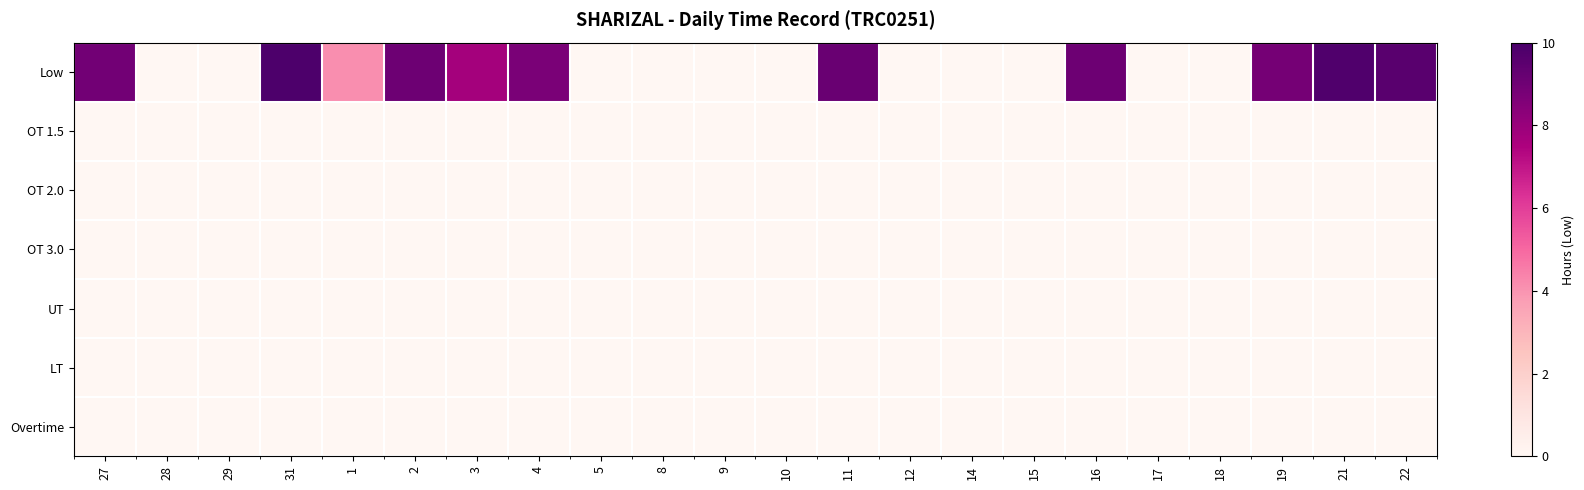

Which series has the largest total across all categories?

Low